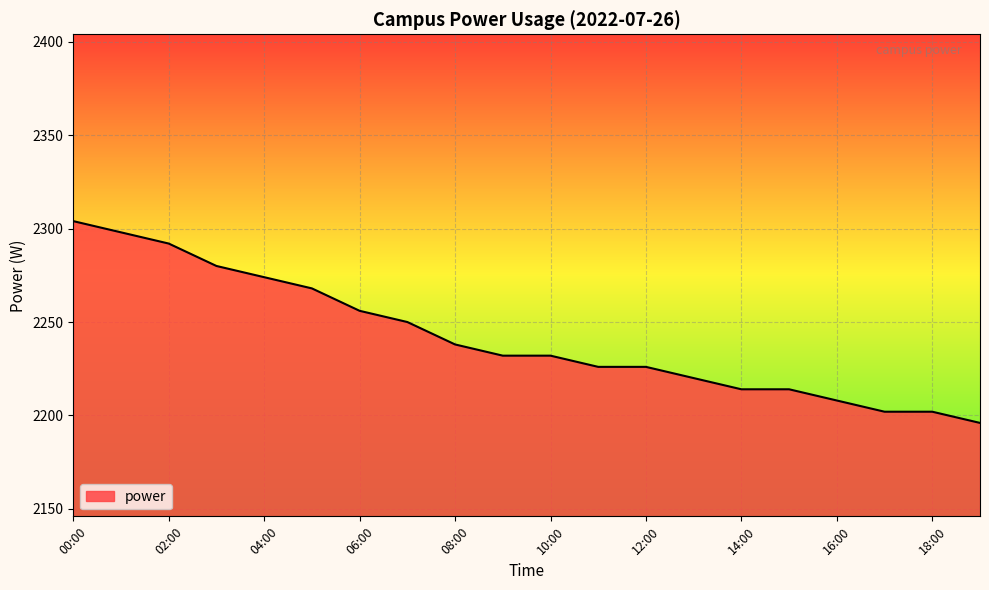

What is the difference between the maximum and minimum values?

108